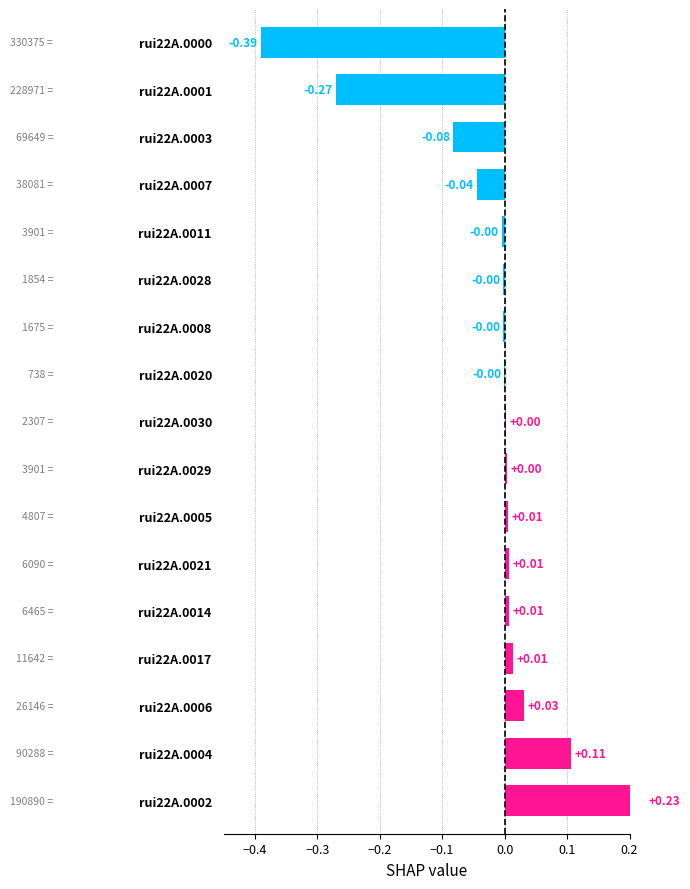

How many bars are there in total?

17